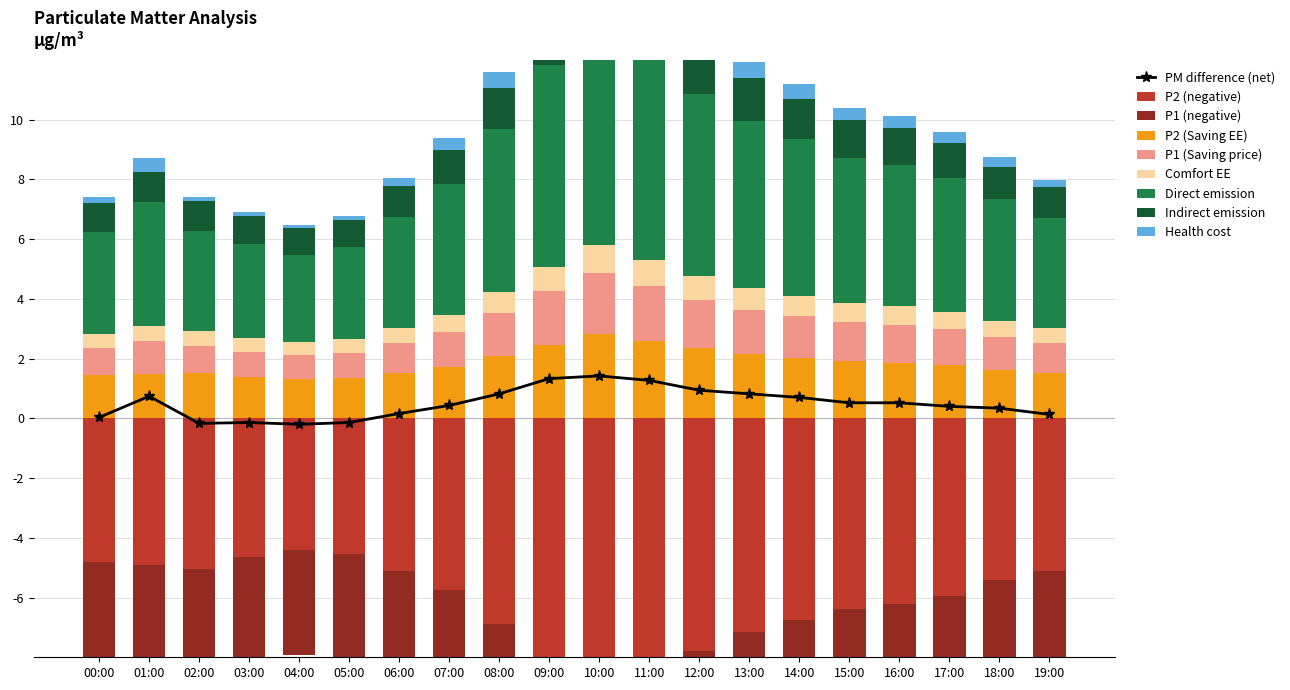

What is the sum of the P1 values at 03:00 and 02:00?

6.5